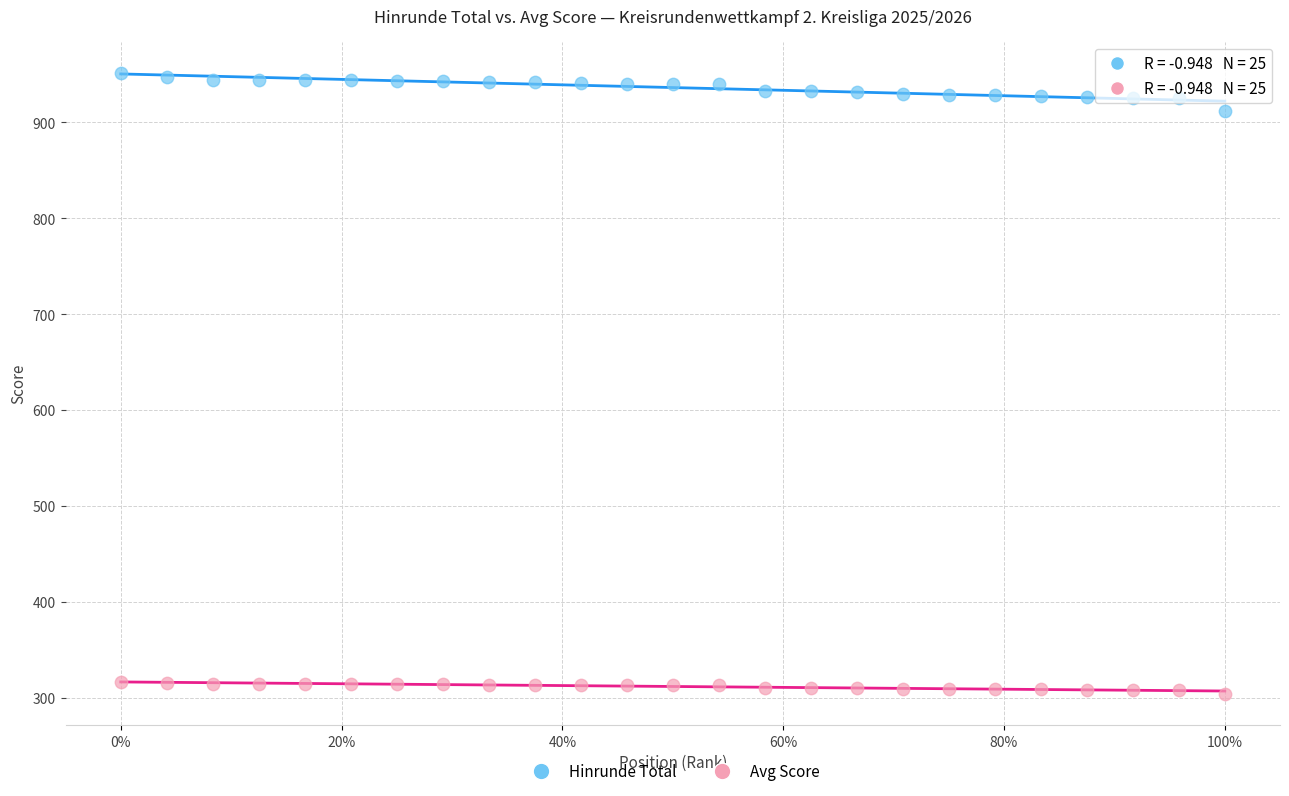

Across all data points, what is the range of Y values (max minus min)?

647.7